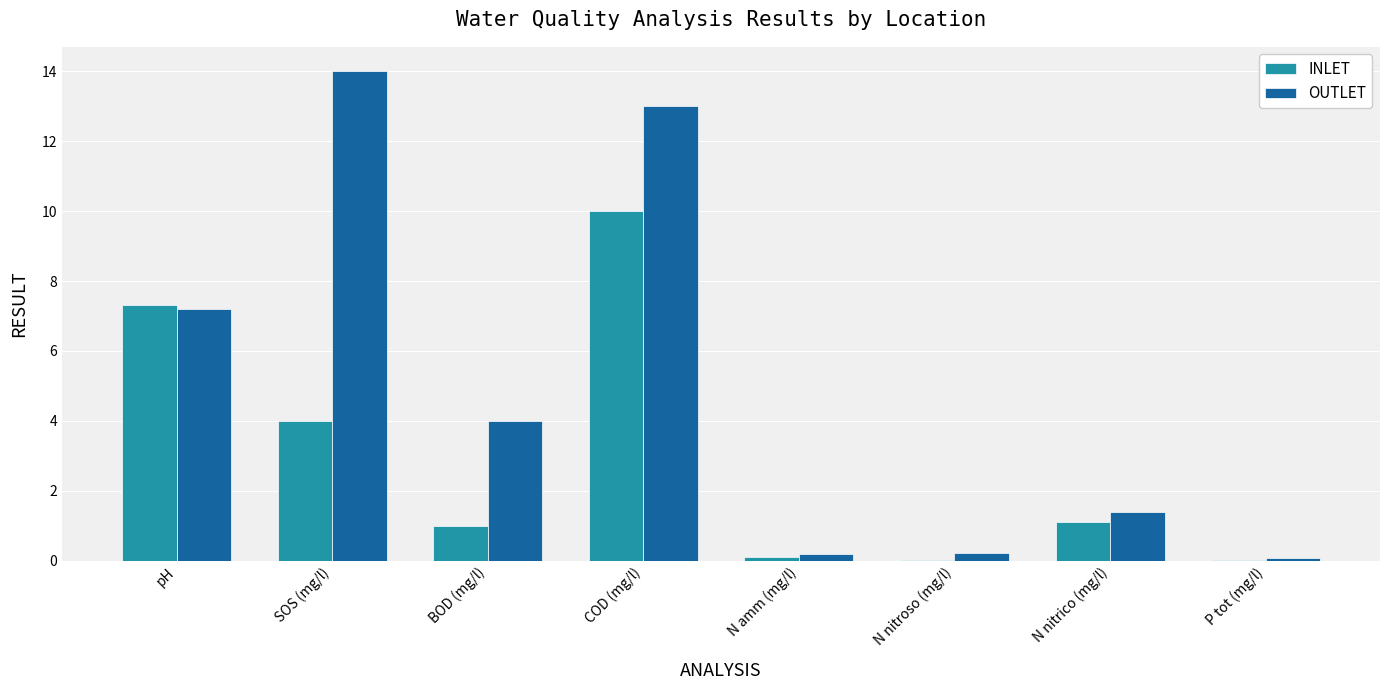

Where does the OUTLET series first go above 4?

pH